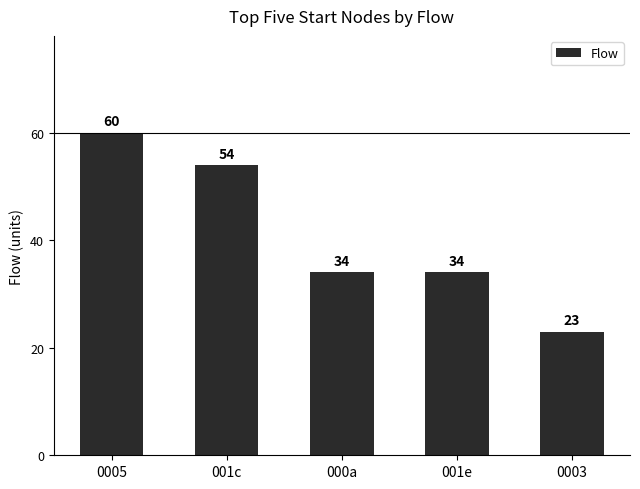

What is the label of the 3rd bar from the left?

000a